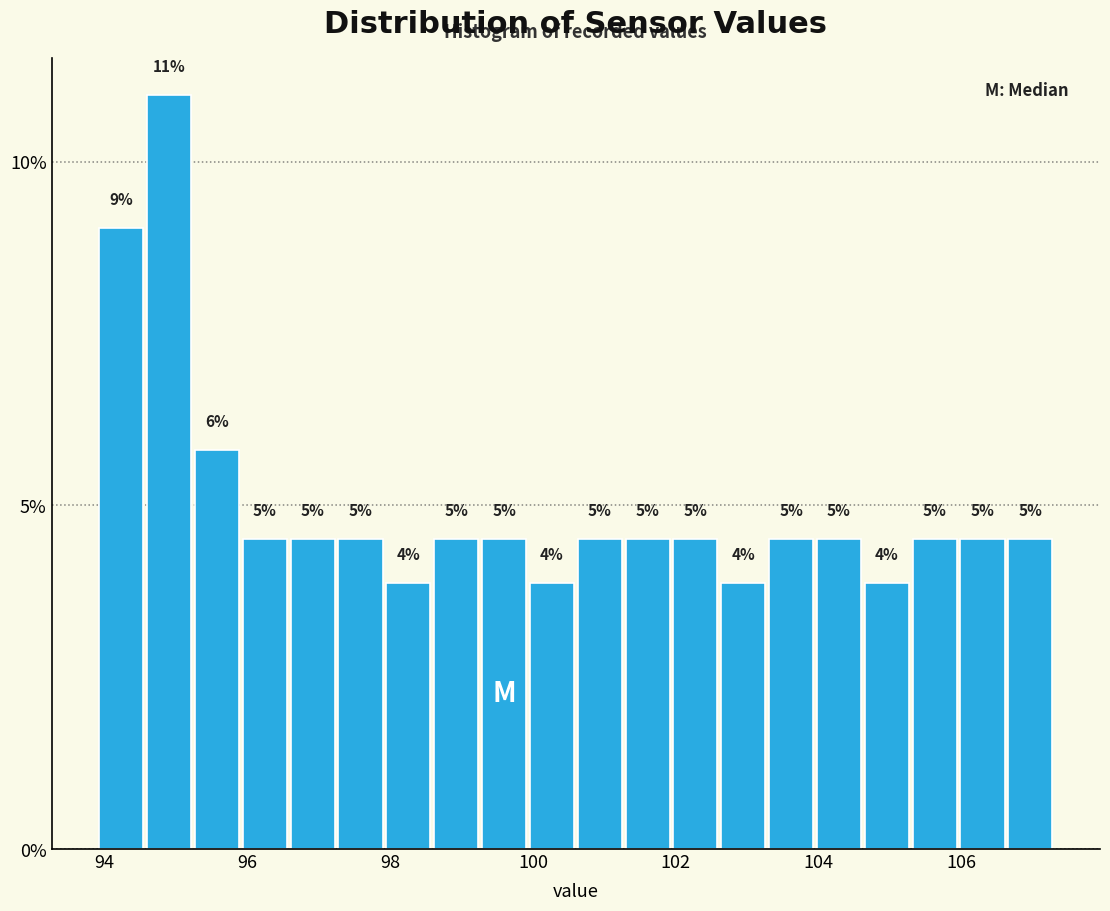

Around what value on the x-axis is the tallest bar? Give the approximate position of its centre, as read against the axis.

95.0